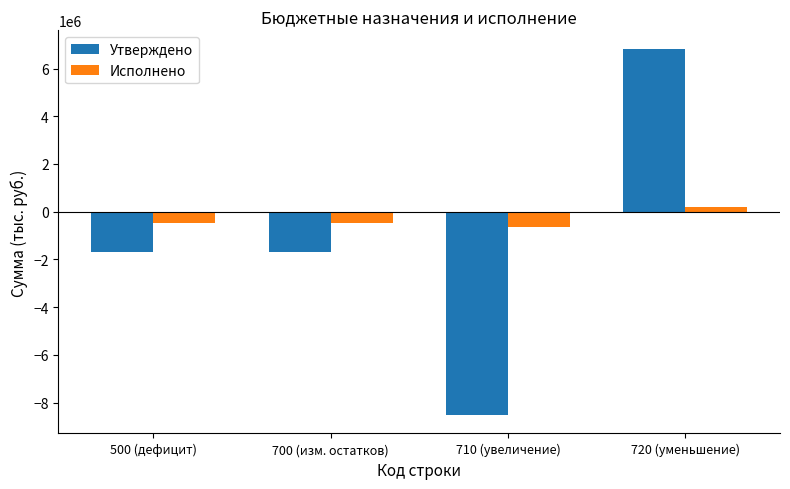

List the series in order of their overall mean, lowest first.

Утверждено, Исполнено